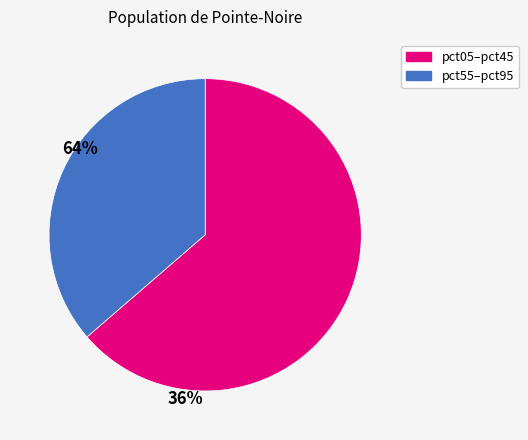

Count the number of slices in the pie.

2